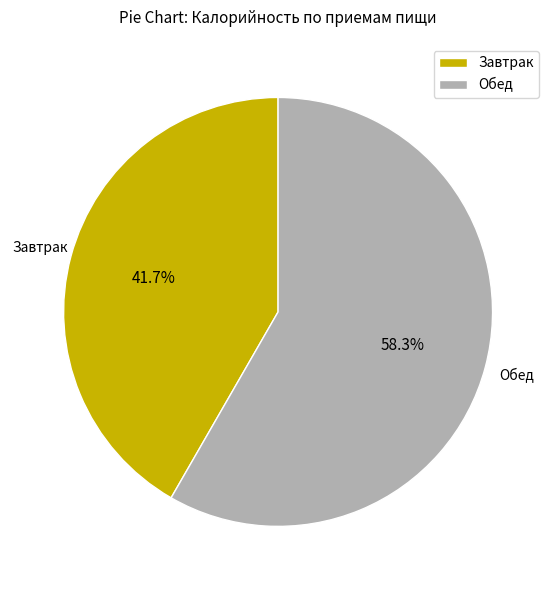

To the nearest percent, what percentage of the pie is Обед?

58%